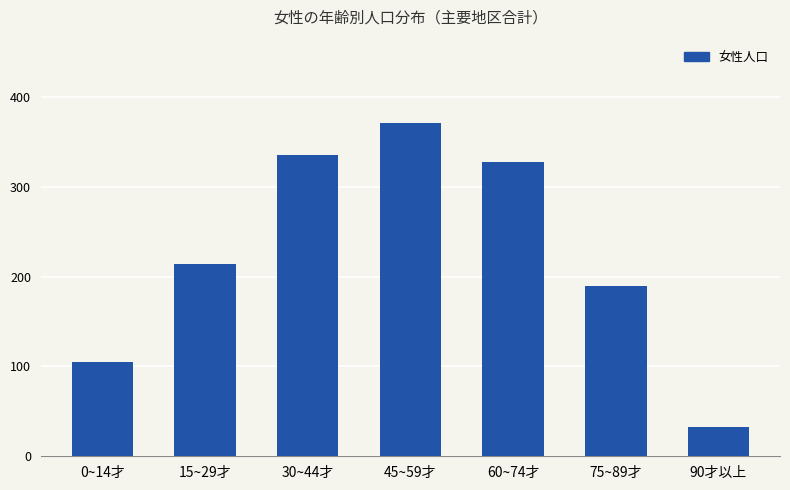

What is the difference between the values at 15~29才 and 0~14才?

109